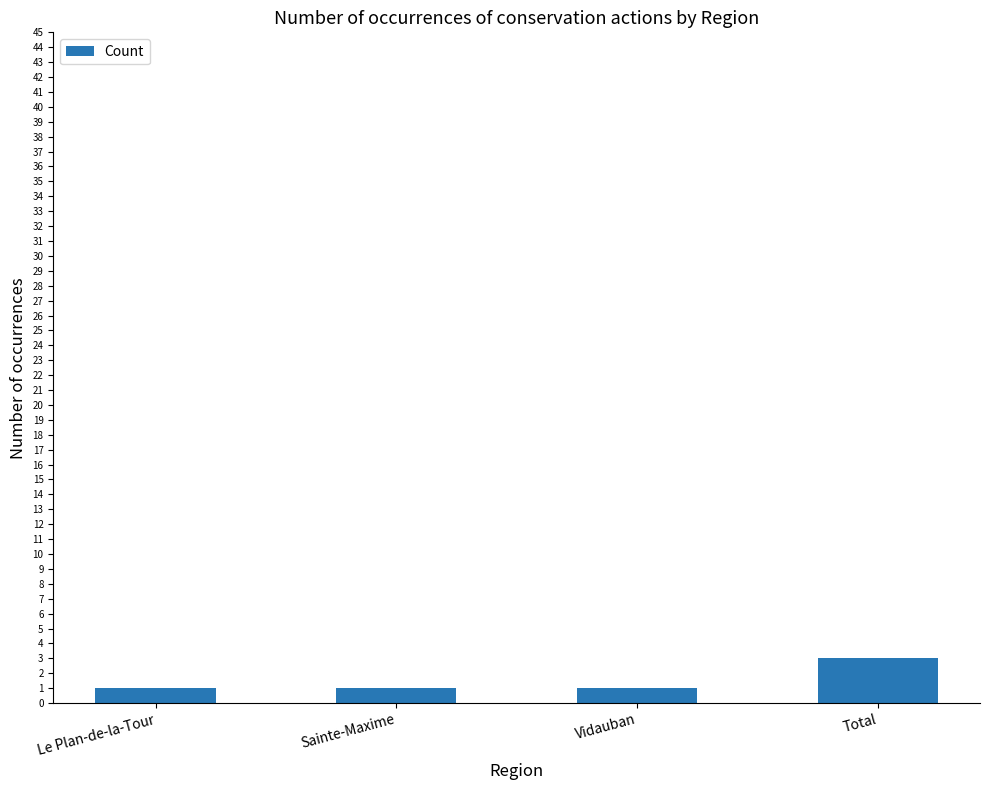

The value at Total is 3. True or false?

True